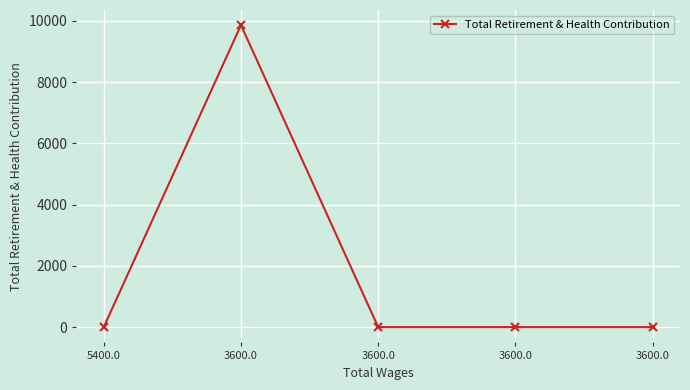

What is the sum of all values?

9864